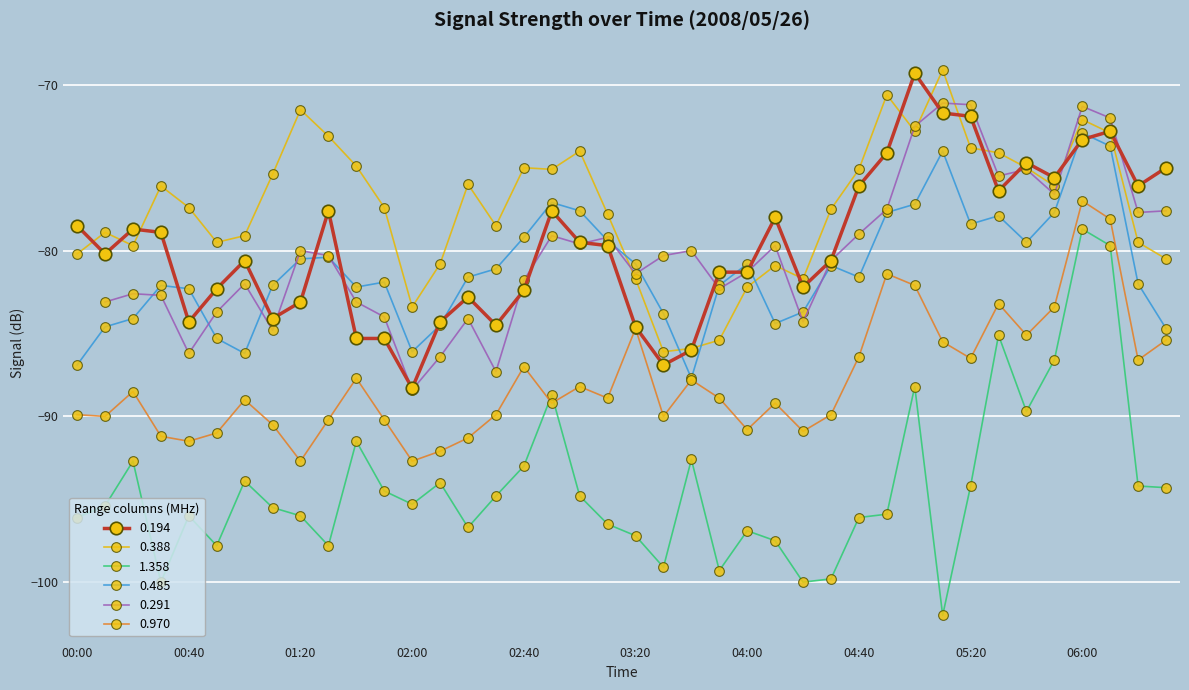

How many data points in 0.194 are less than -79?

22